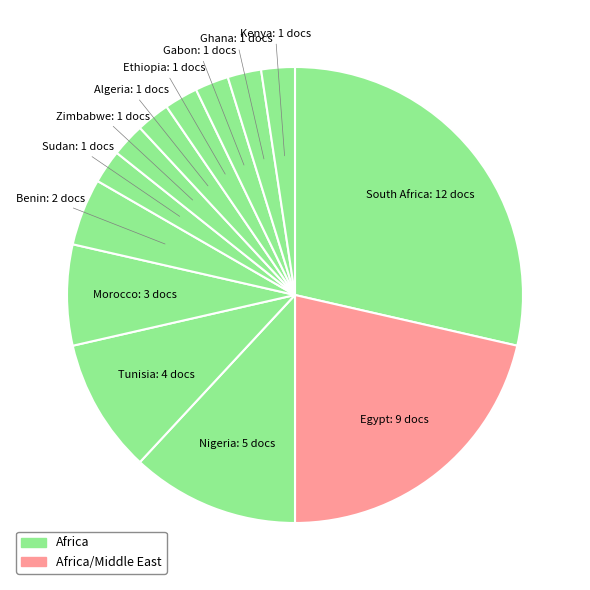

How many segments does this pie chart have?

13